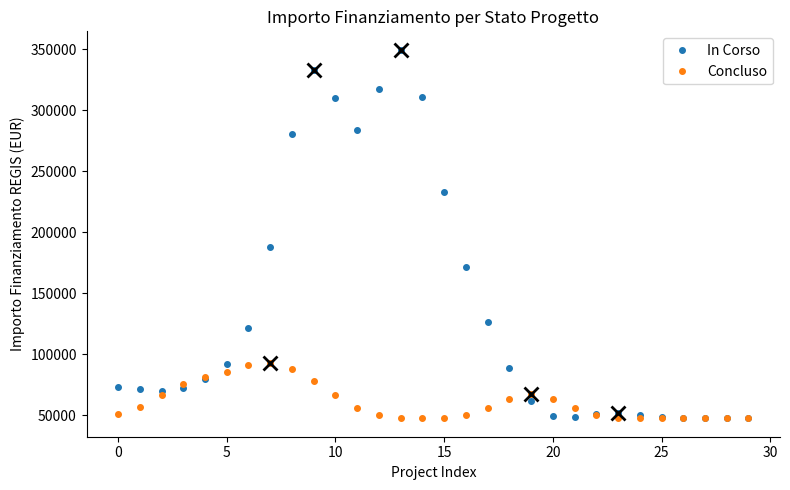

How many values in the In Corso series exceed 79259?

15